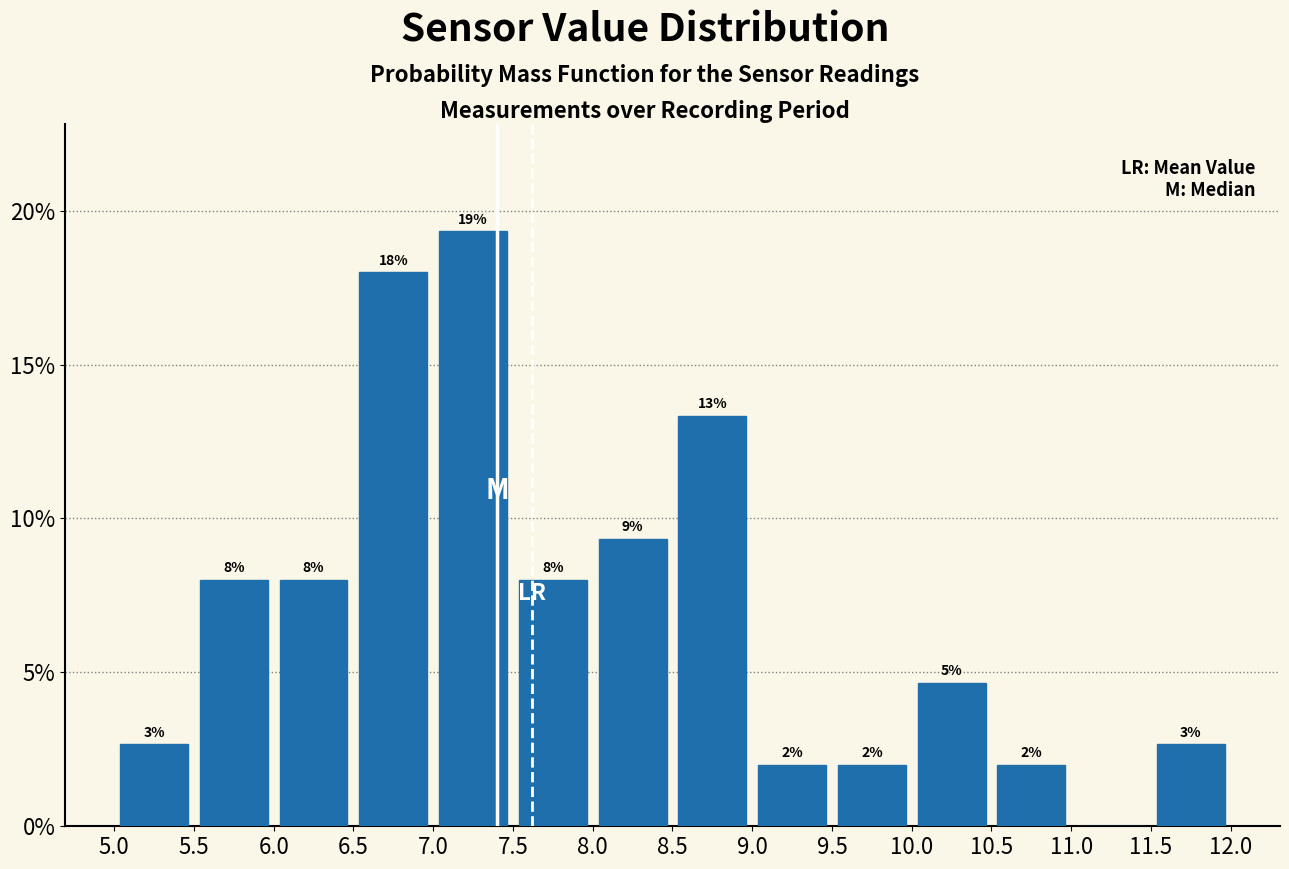

Which range on the x-axis has the tallest bar?

7.0 to 7.5